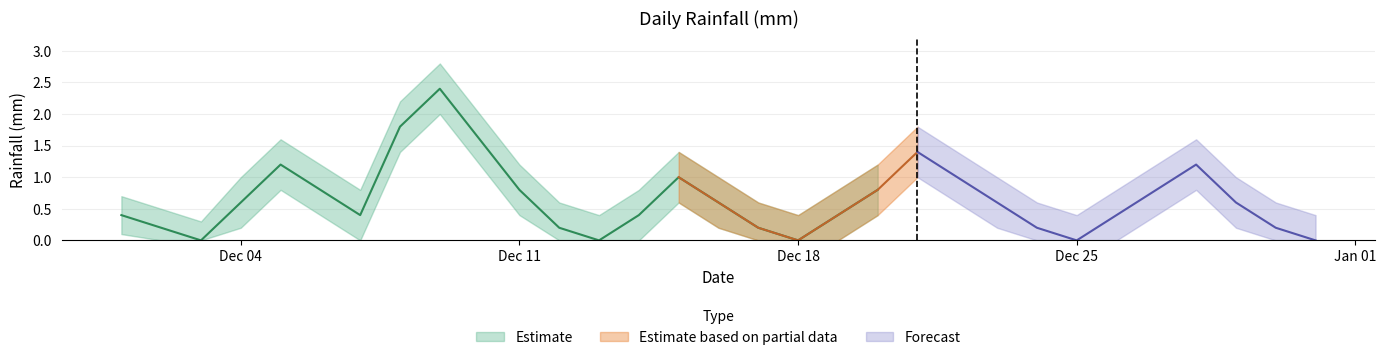

The value of daily_rain at 9 is 0.5. True or false?

False